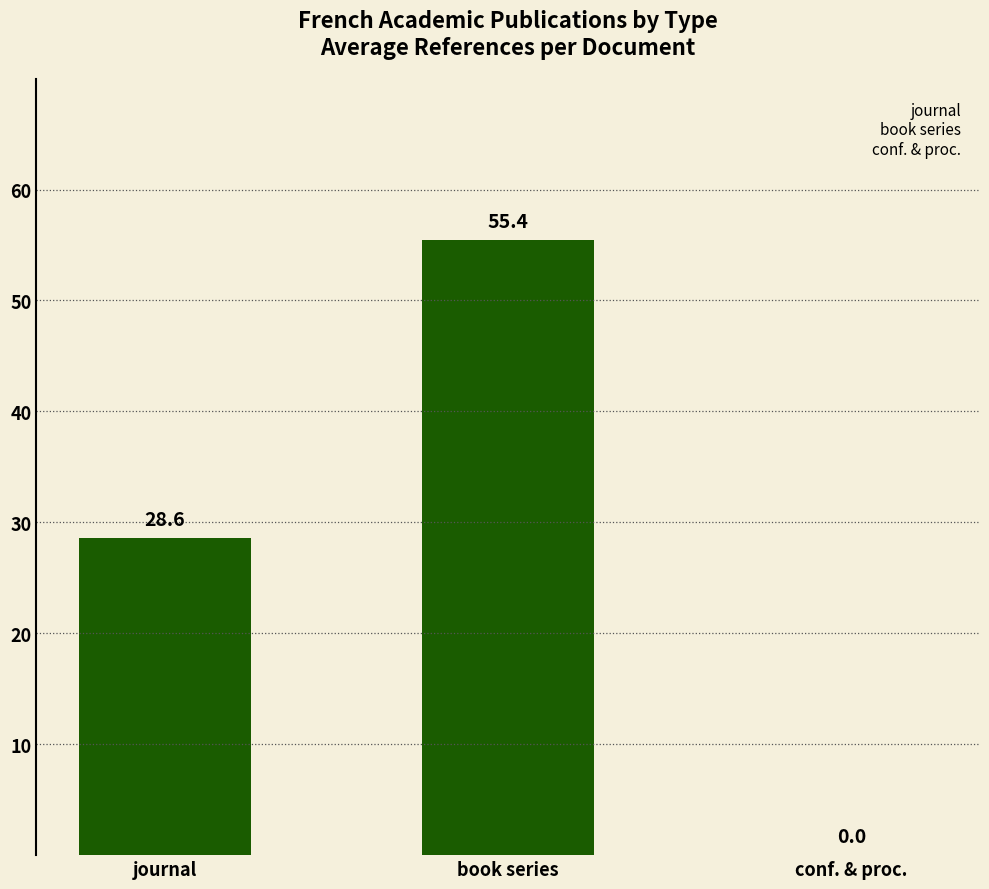

What is the sum of the values at conf. & proc. and journal?

28.6